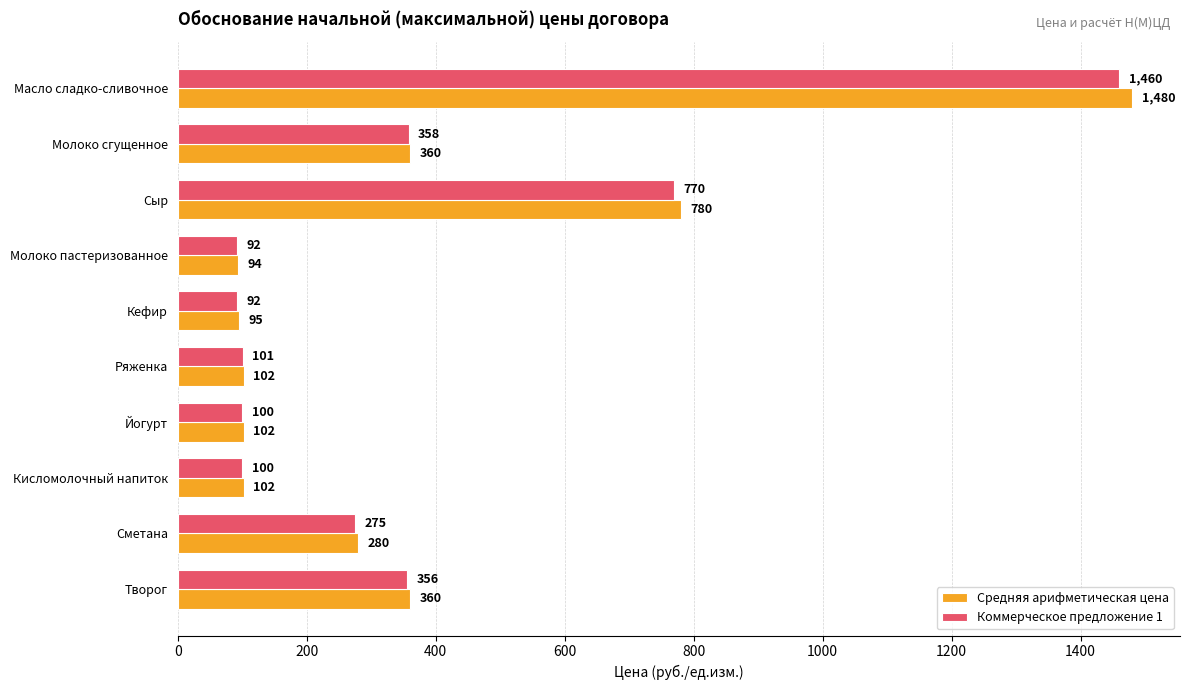

Is it true that Коммерческое предложение 1 equals 770 at Сыр?

True